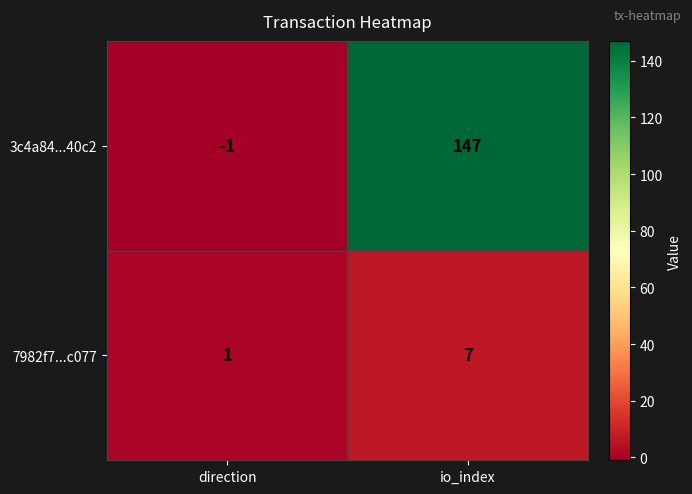

Read the 7982f7...c077 value at io_index.

7